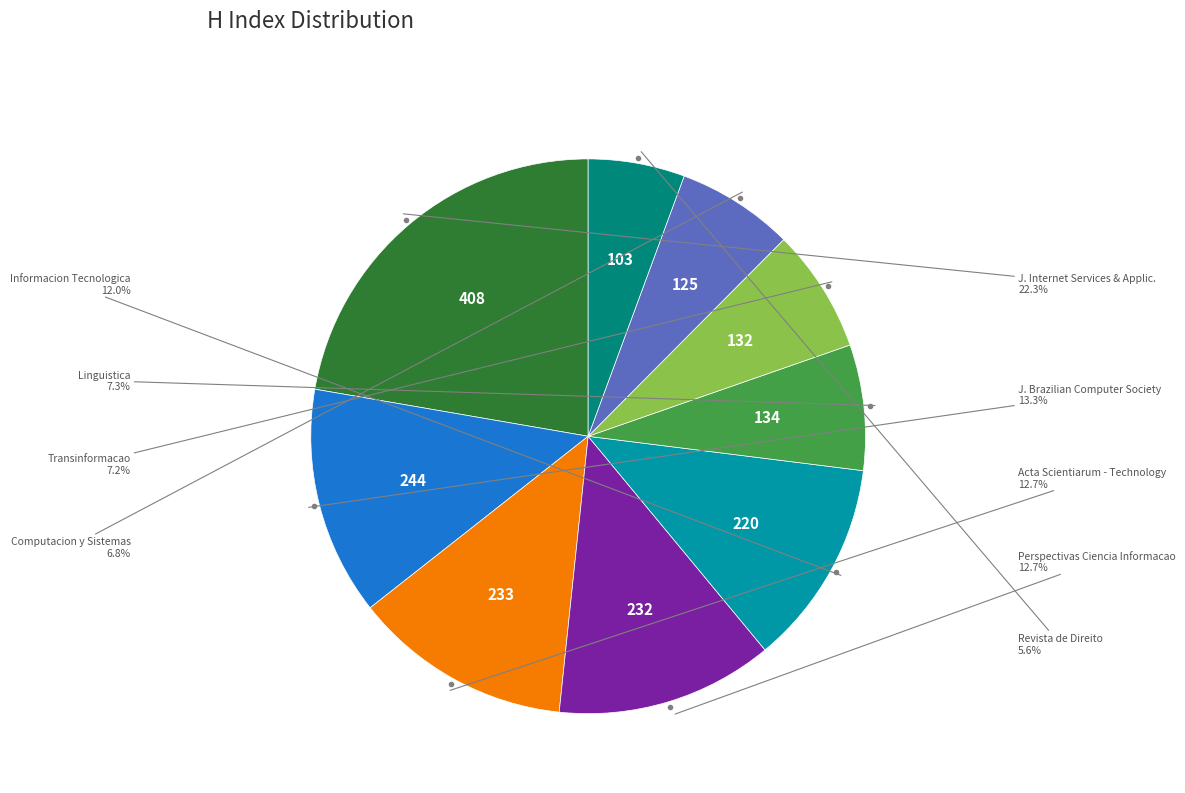

Is there a majority slice in this chart?

No